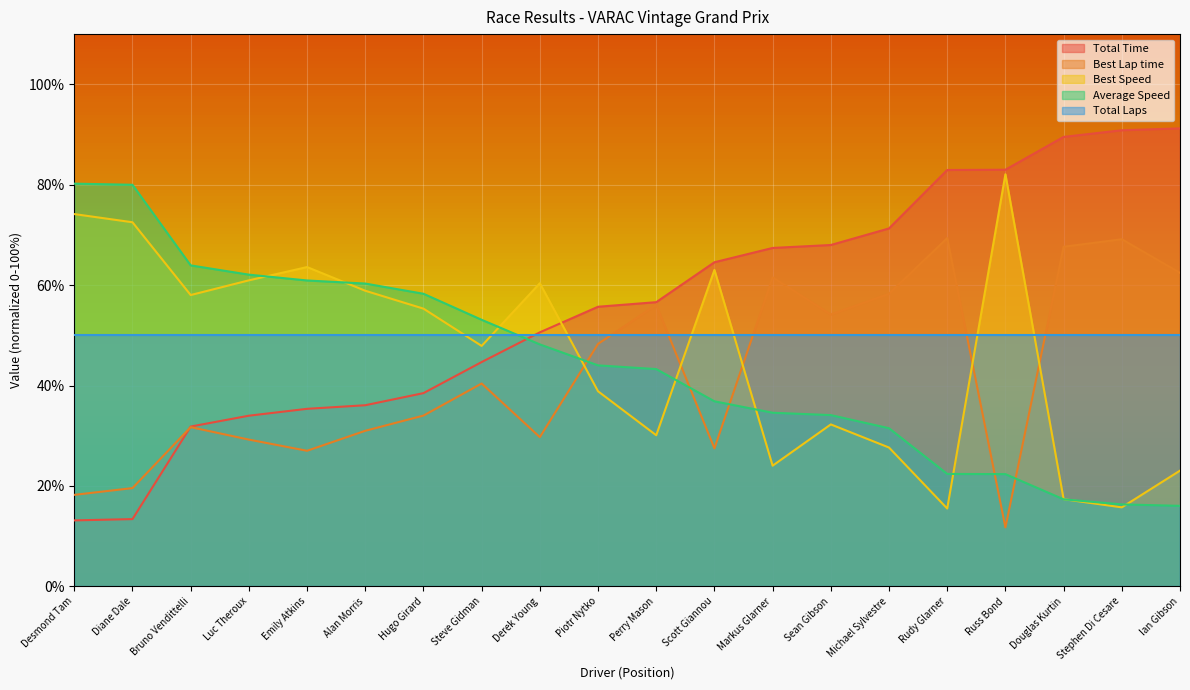

Read the Best Lap time value at Douglas Kurtin.

67.6